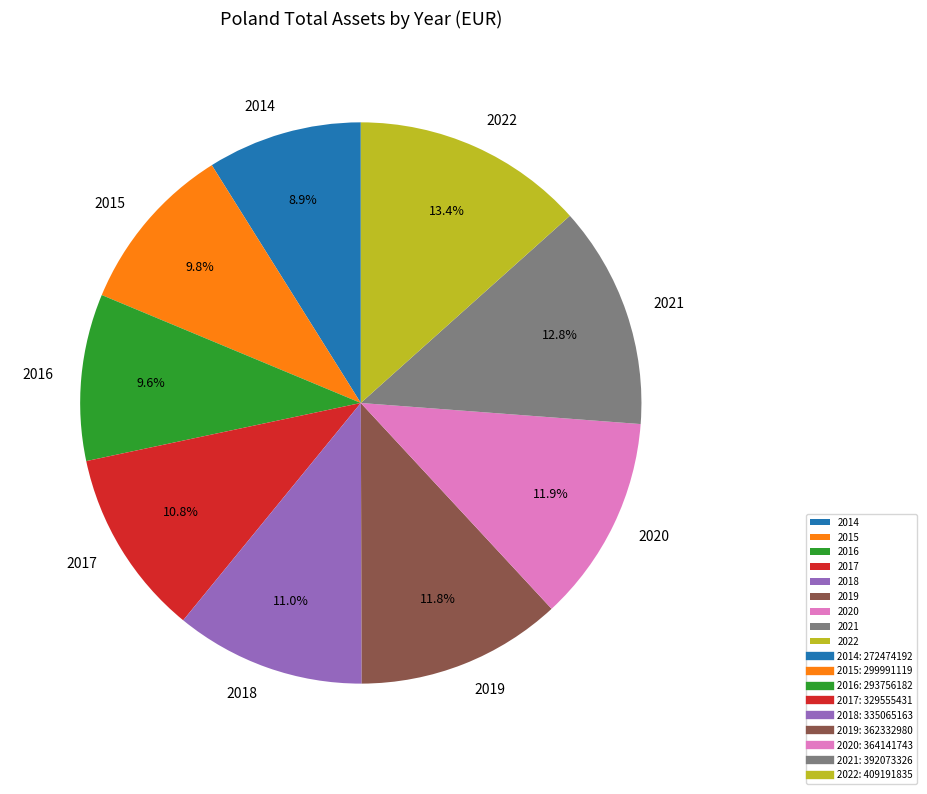

True or false: 2022 accounts for 25% of the total.

False